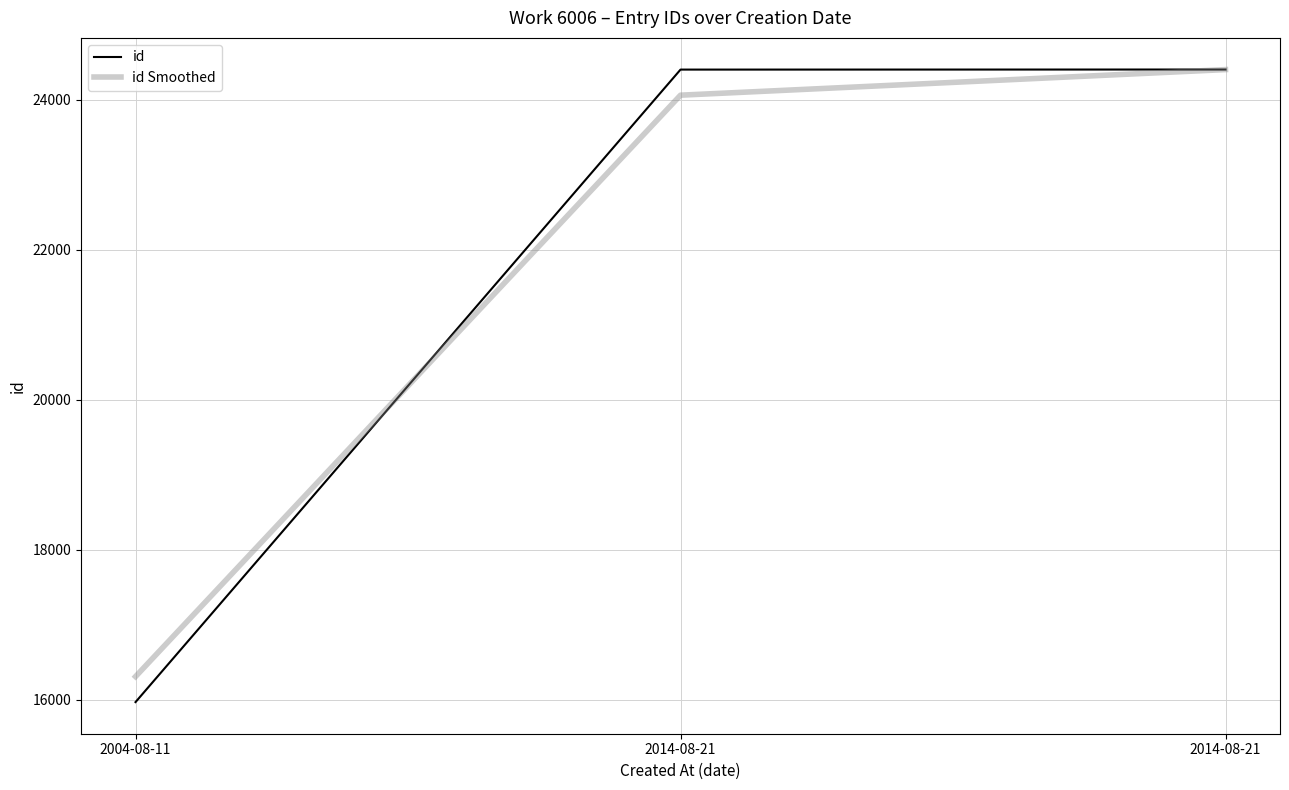

What is the sum of all id values?

64772